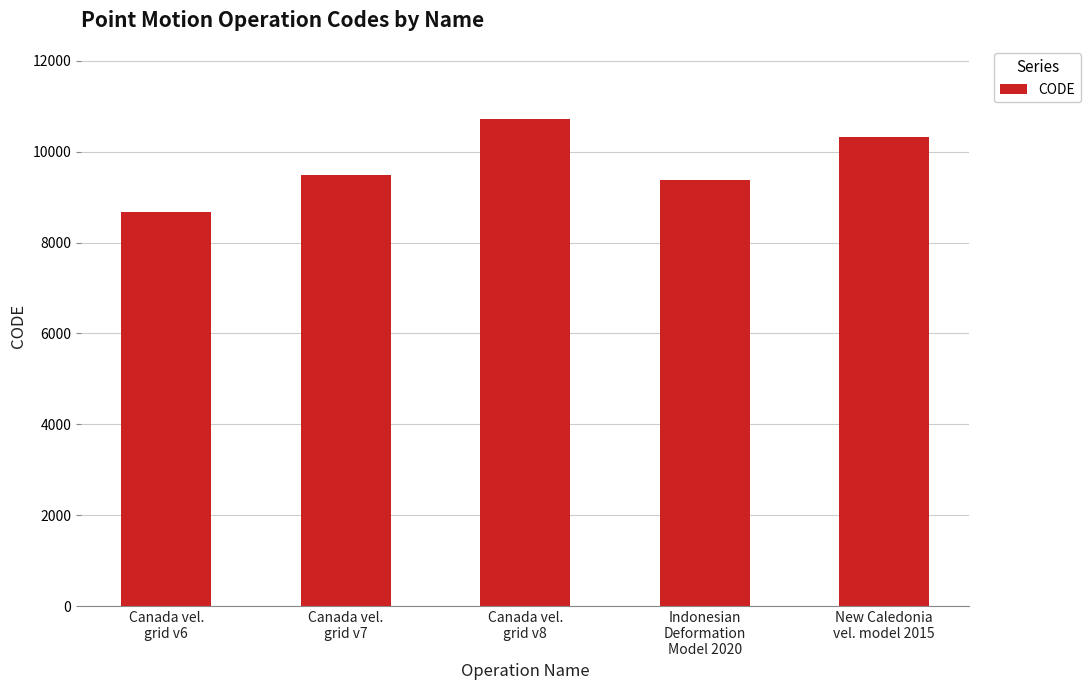

What is the greatest value displayed?

10707